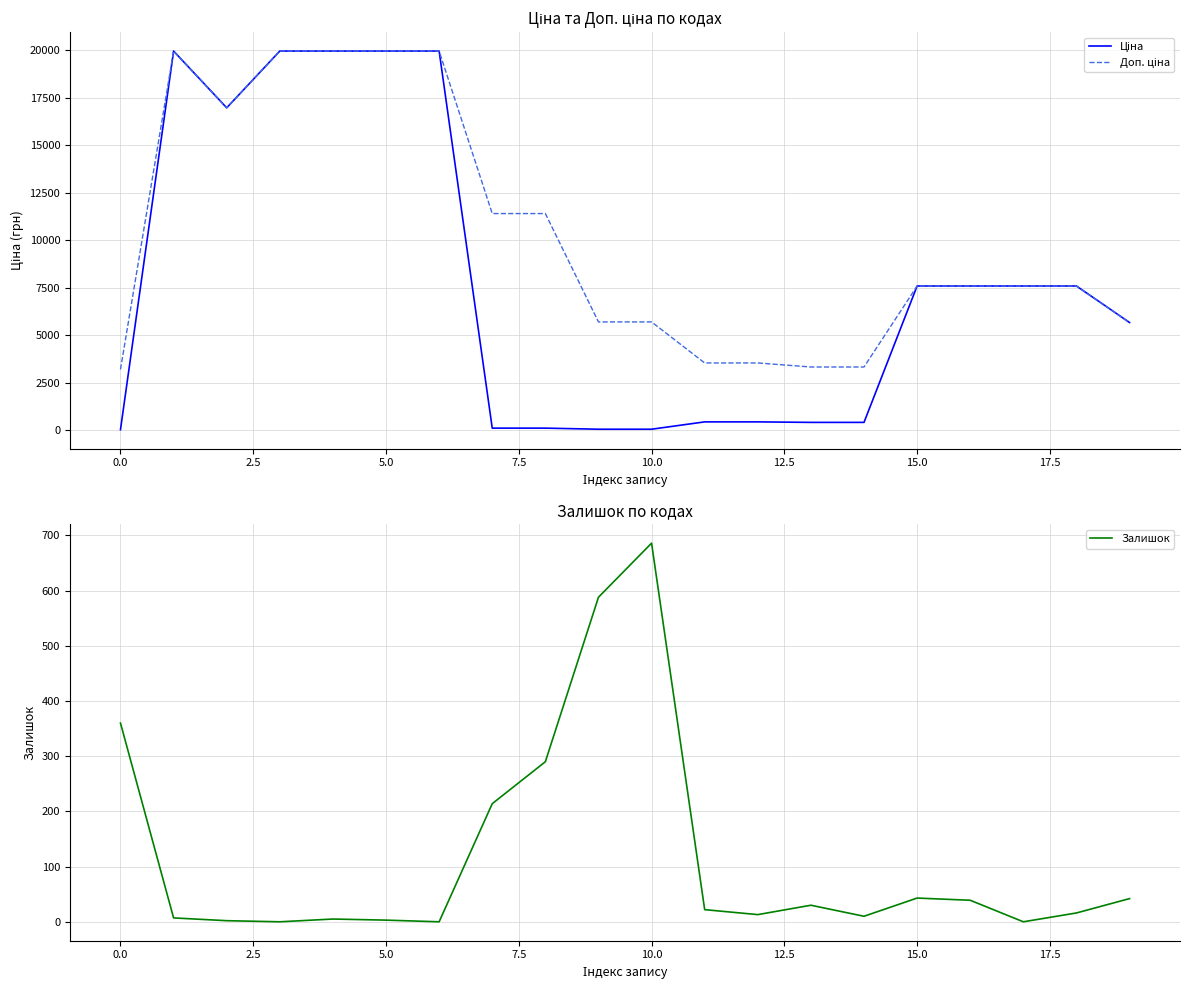

How many interior local valleys does the Ціна series have?

1